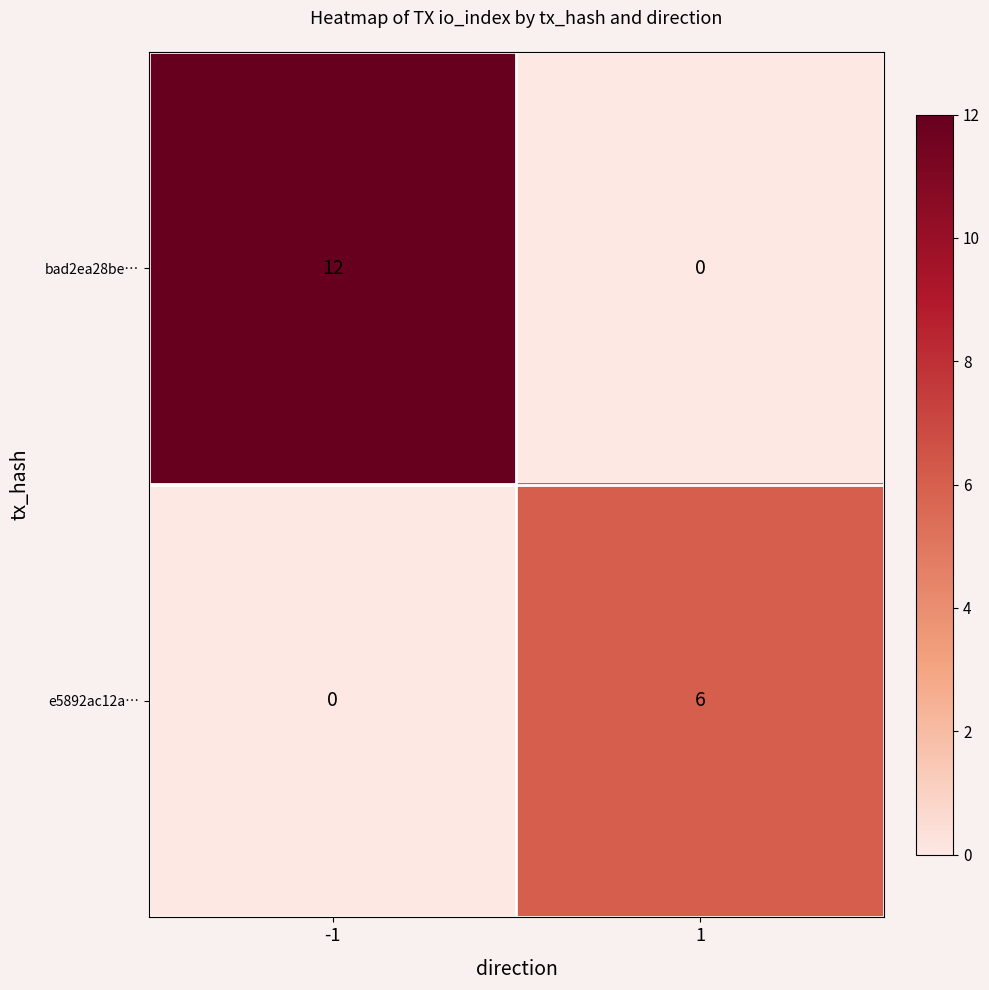

At which category is the sum across all series the highest?

-1